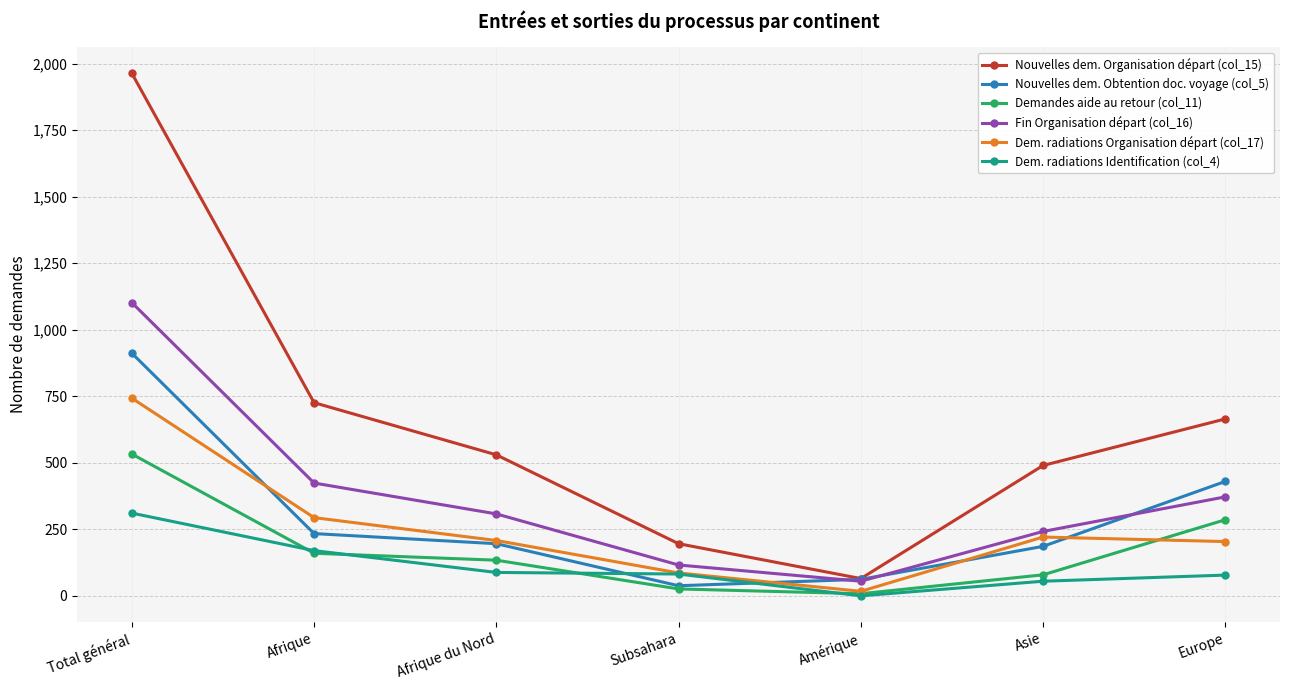

At which category does the chart reach its minimum across all series?

Amérique